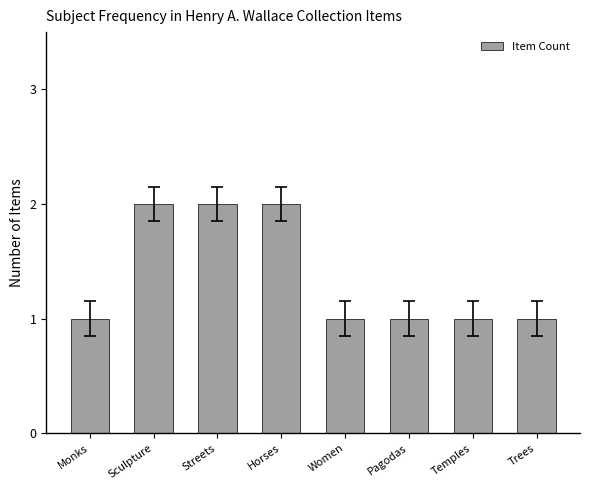

Which has a higher value, Temples or Streets?

Streets